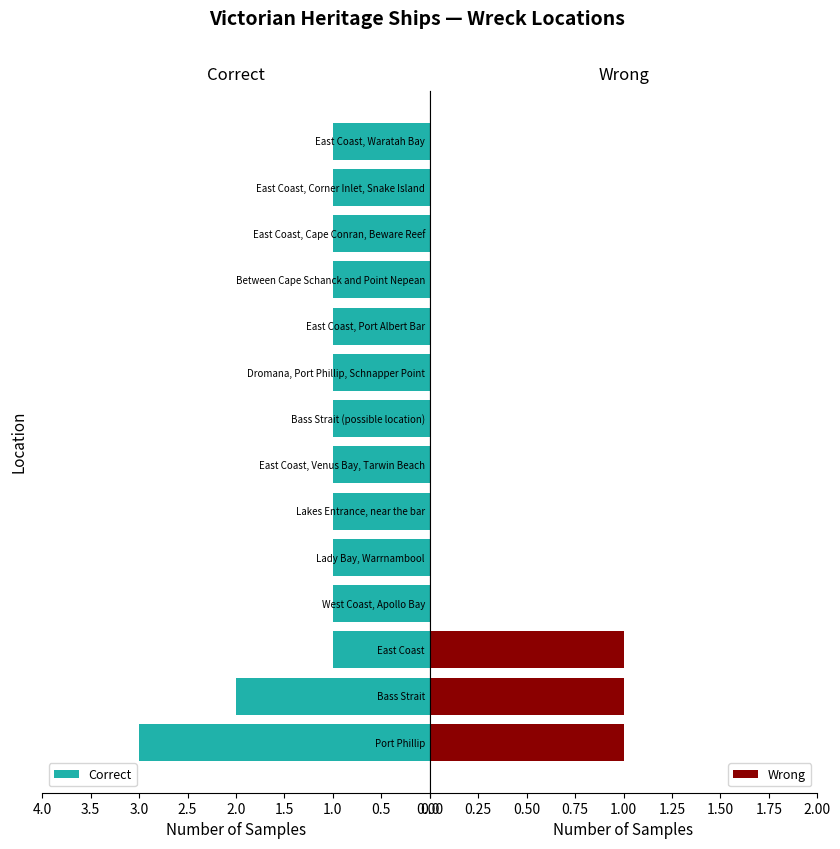

Rank the series by their average value, from highest to lowest.

Correct, Wrong